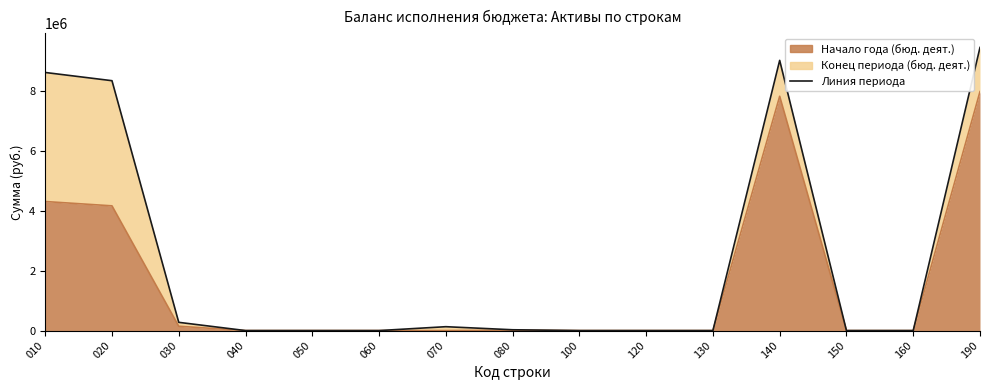

Reading right to left, list all the values displayed in this chart.

190=7966297.5	160=0.0	150=0.0	140=7810713.8	130=0.0	120=0.0	100=0.0	080=11415.0	070=0.0	060=0.0	050=0.0	040=0.0	030=144168.7	020=4157756.0	010=4301924.7